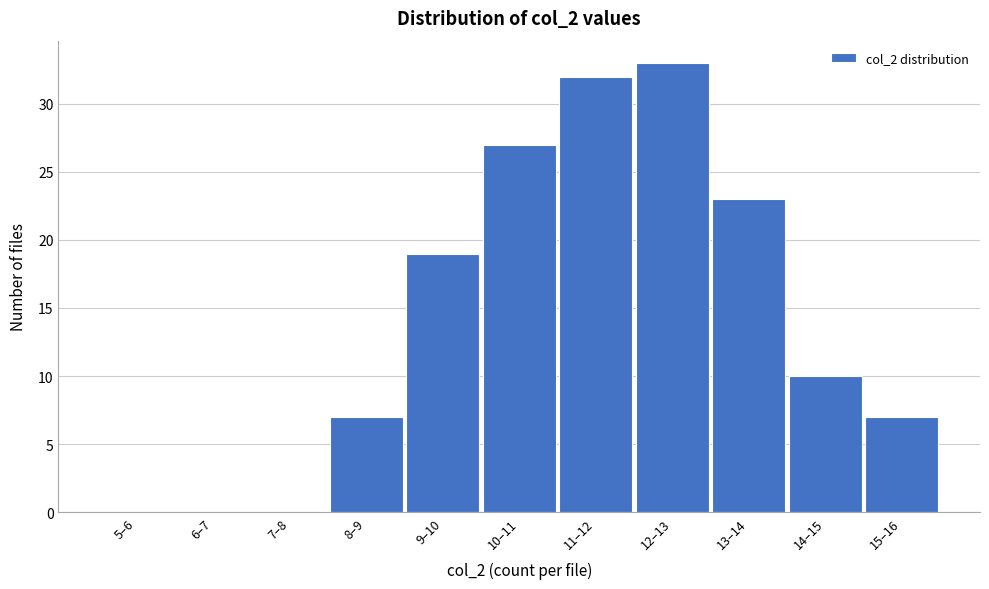

Reading right to left, extract all data points from this chart.

15–16=7	14–15=10	13–14=23	12–13=33	11–12=32	10–11=27	9–10=19	8–9=7	7–8=0	6–7=0	5–6=0